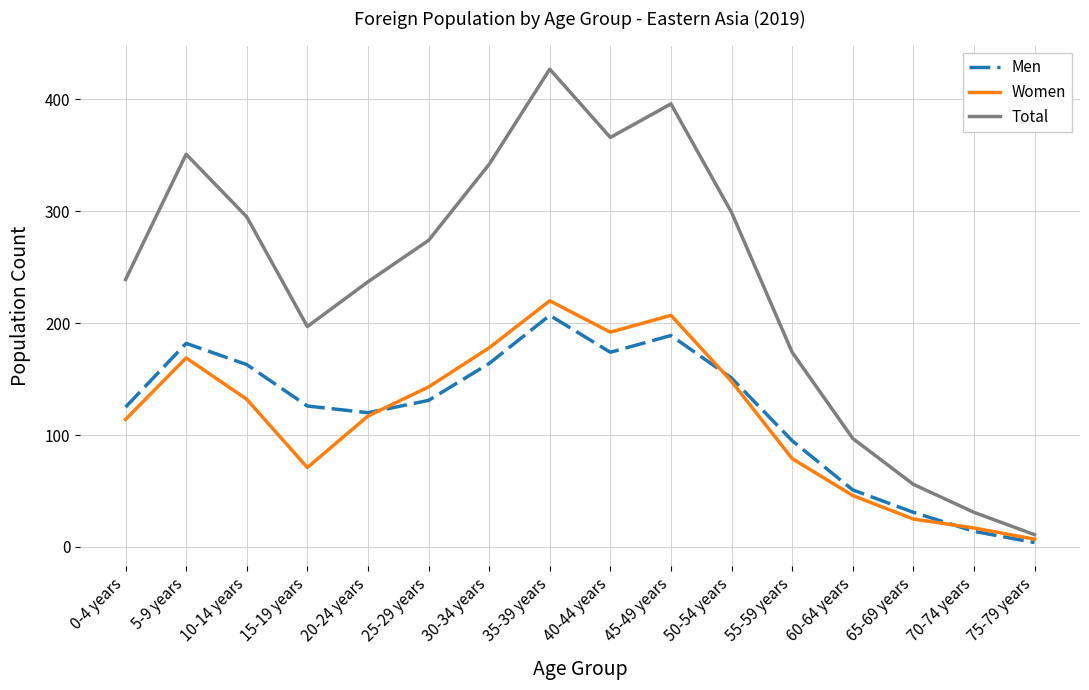

What is the difference between the highest and lowest values at 40-44 years?

192